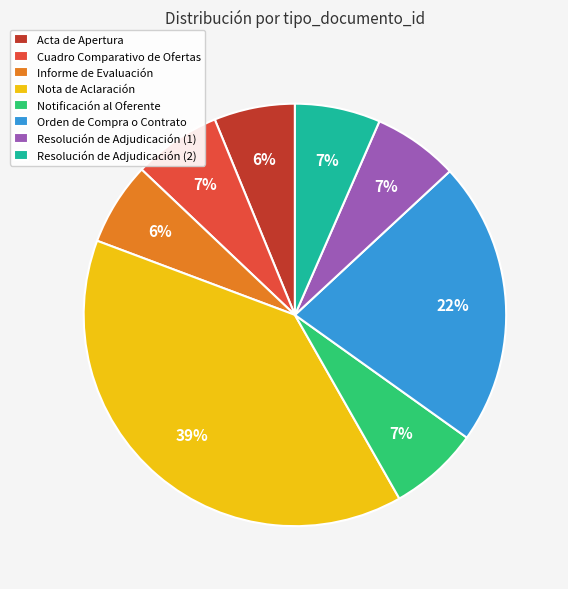

Is it true that Cuadro Comparativo de Ofertas is 7% of the pie?

True